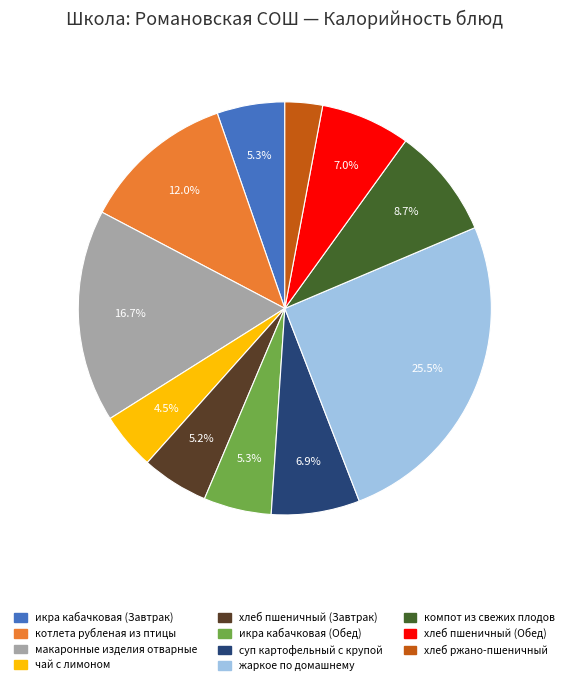

Count the number of slices in the pie.

11